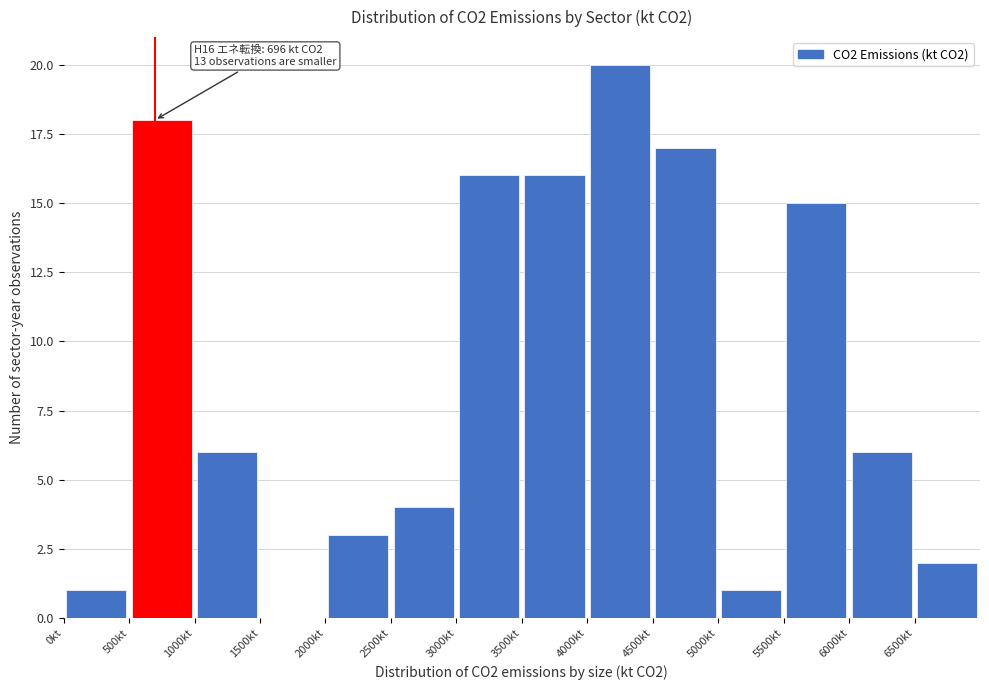

Over which range of the x-axis is the bar tallest?

4000 to 4500